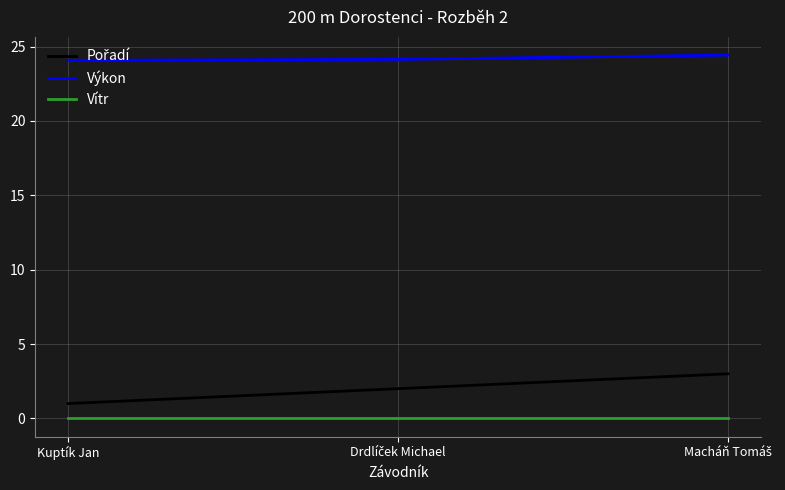

Which series has the largest total across all categories?

Výkon